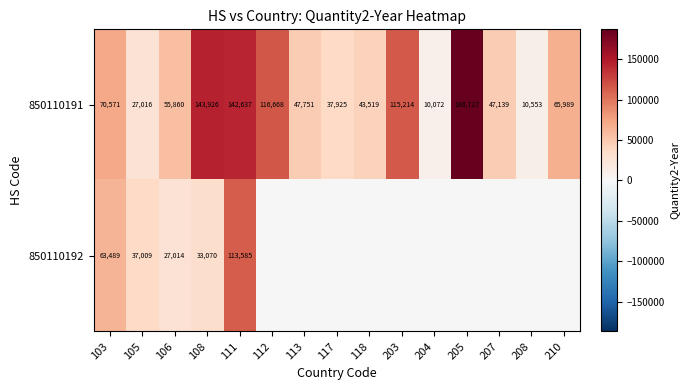

Is it true that 850110191 equals 37925 at 117?

True